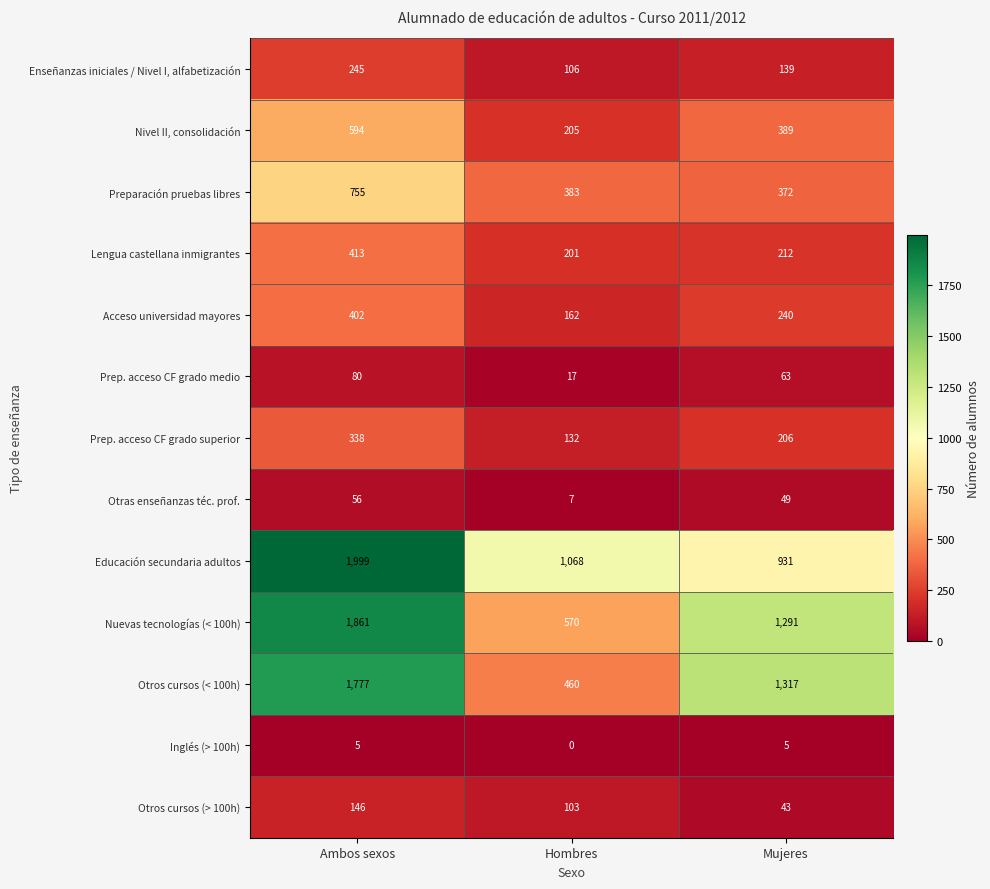

Which series has the largest total across all categories?

Educación secundaria adultos